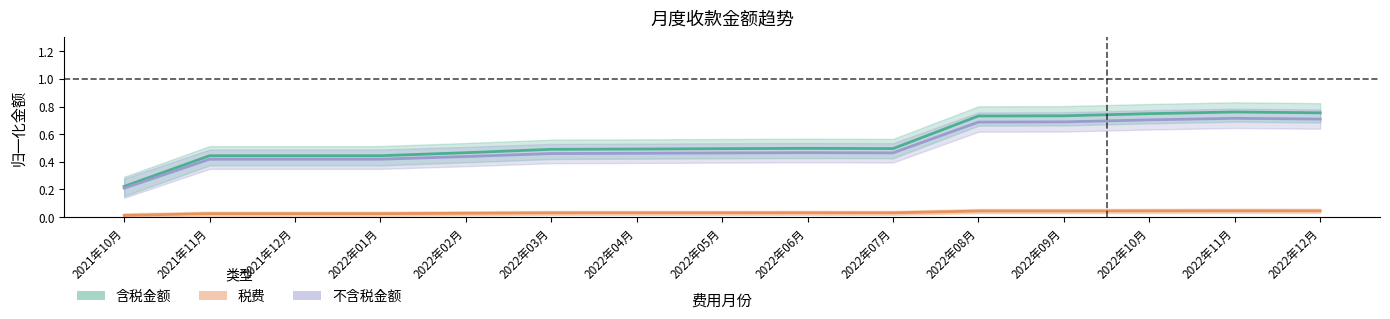

True or false: 含税金额 has more than 0 interior local peaks.

True